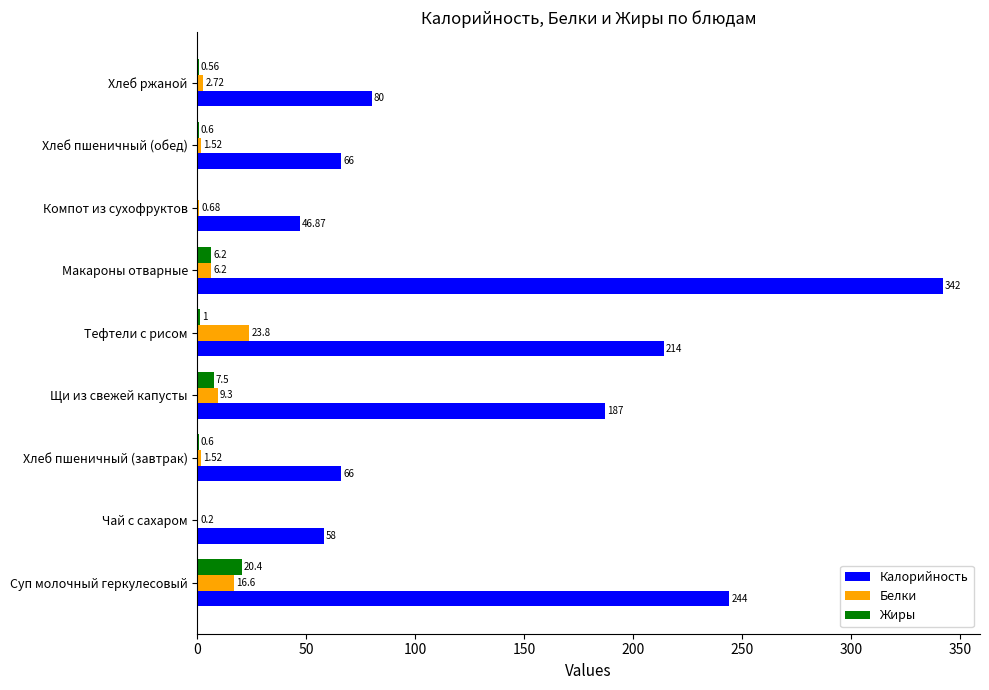

At which label is Калорийность closest to 194?

Щи из свежей капусты